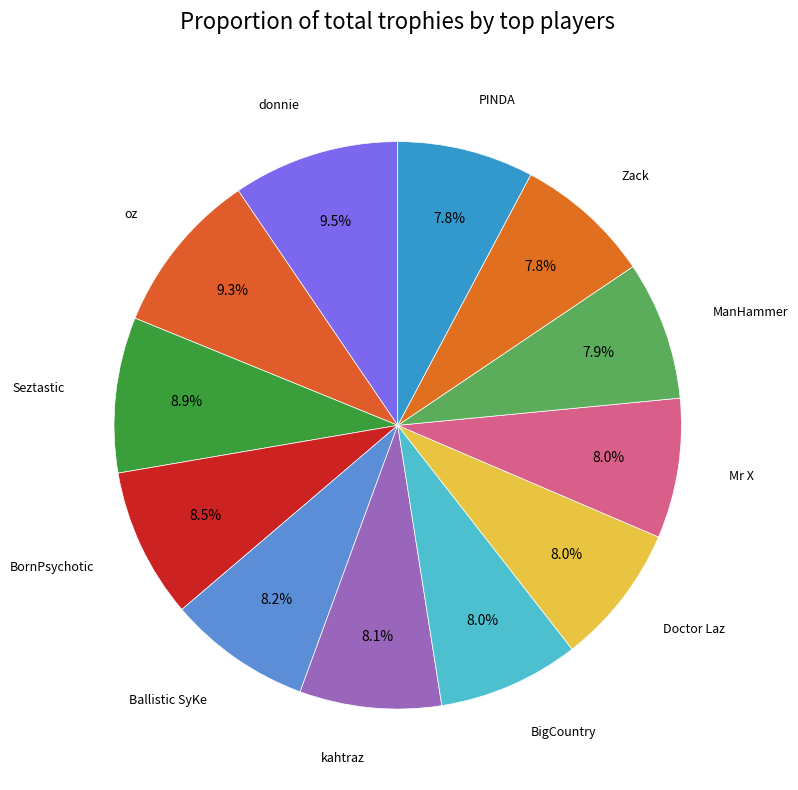

Rank the categories by value from highest to lowest.

donnie, oz, Seztastic, BornPsychotic, Ballistic SyKe, kahtraz, BigCountry, Doctor Laz, Mr X, ManHammer, Zack, PINDA